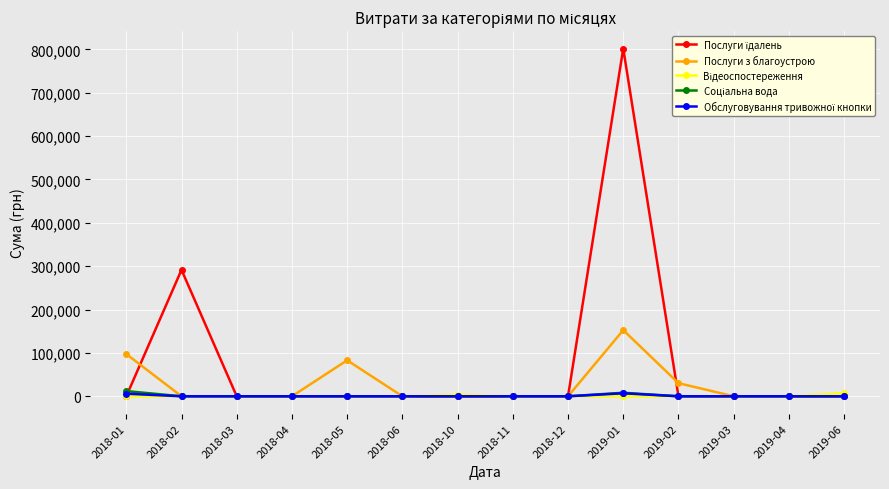

What is the label of the 1st point from the left?

2018-01